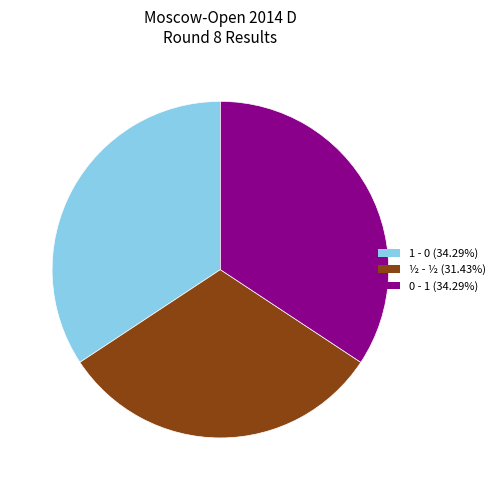

What is the ratio of the value at ½ - ½ to the value at 1 - 0?

0.9